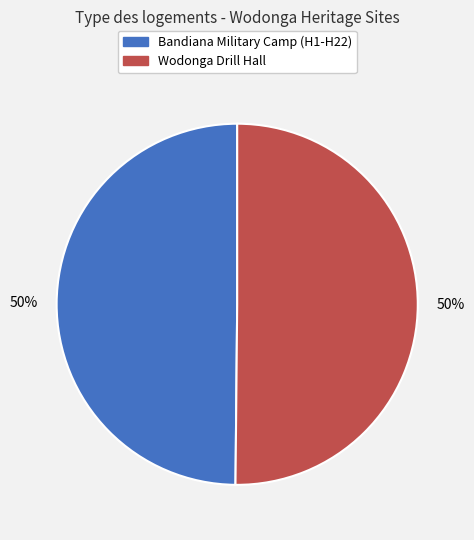

What percentage is the Wodonga Drill Hall slice, to the nearest percent?

50%